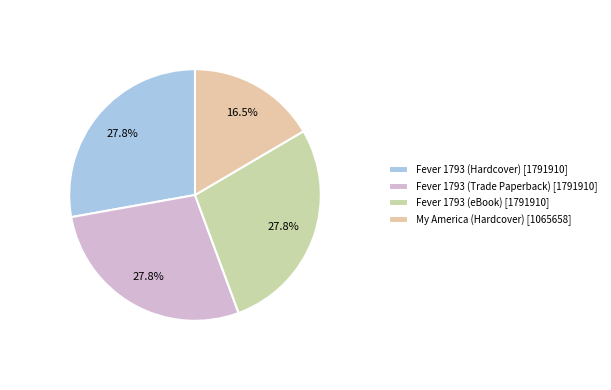

Combined, what portion of the pie is Fever 1793 (eBook) and Fever 1793 (Hardcover)?

55.6%